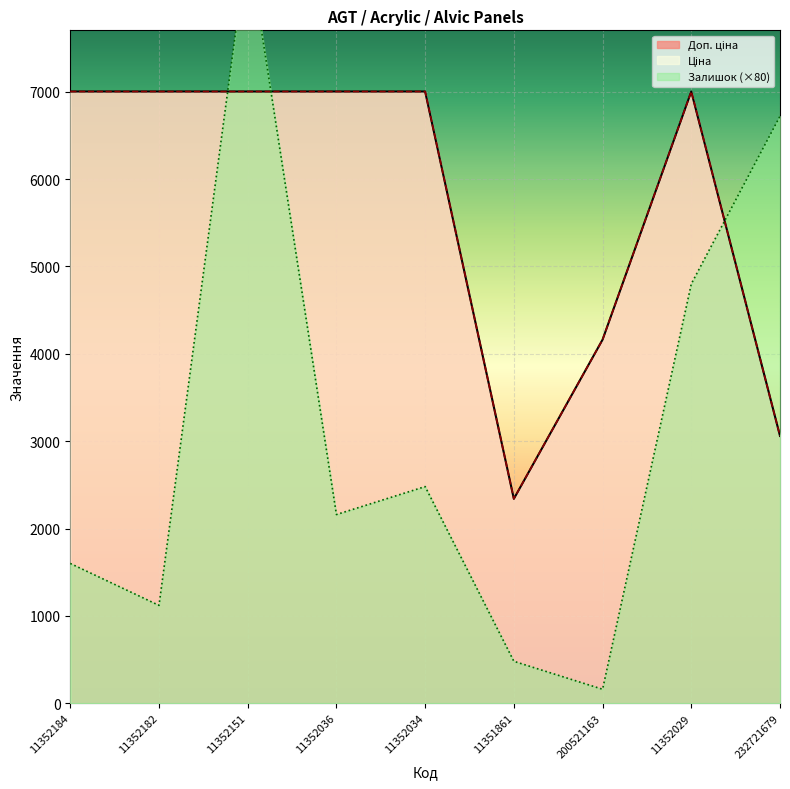

What is the sum of all Ціна values?

51577.8